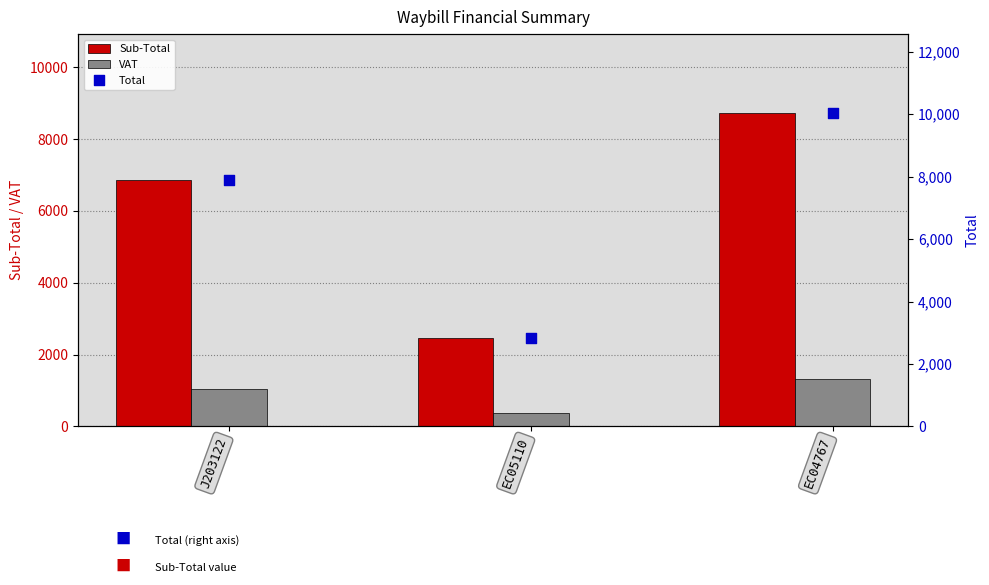

Which series has the largest total across all categories?

Total